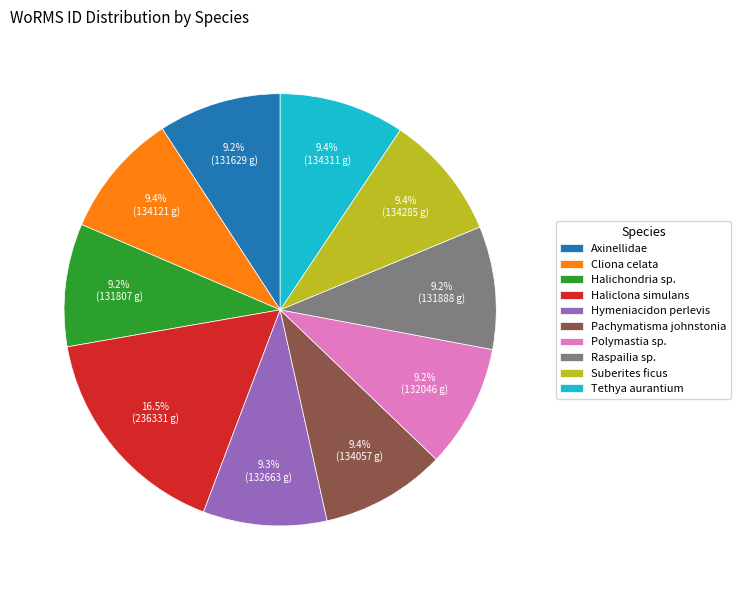

Which category has the biggest portion of the pie?

Haliclona simulans